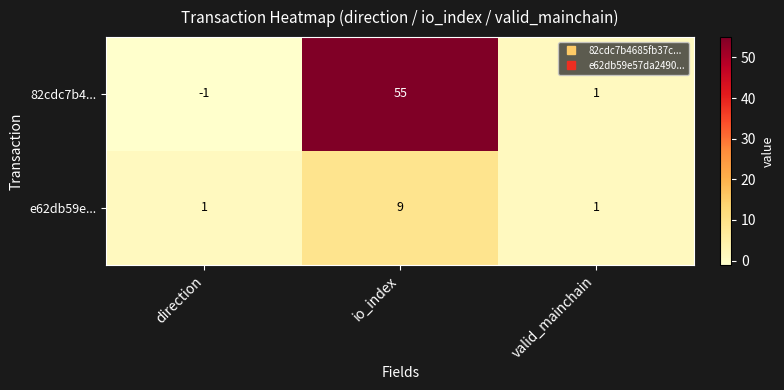

The value of 82cdc7b4... at io_index is 55. True or false?

True